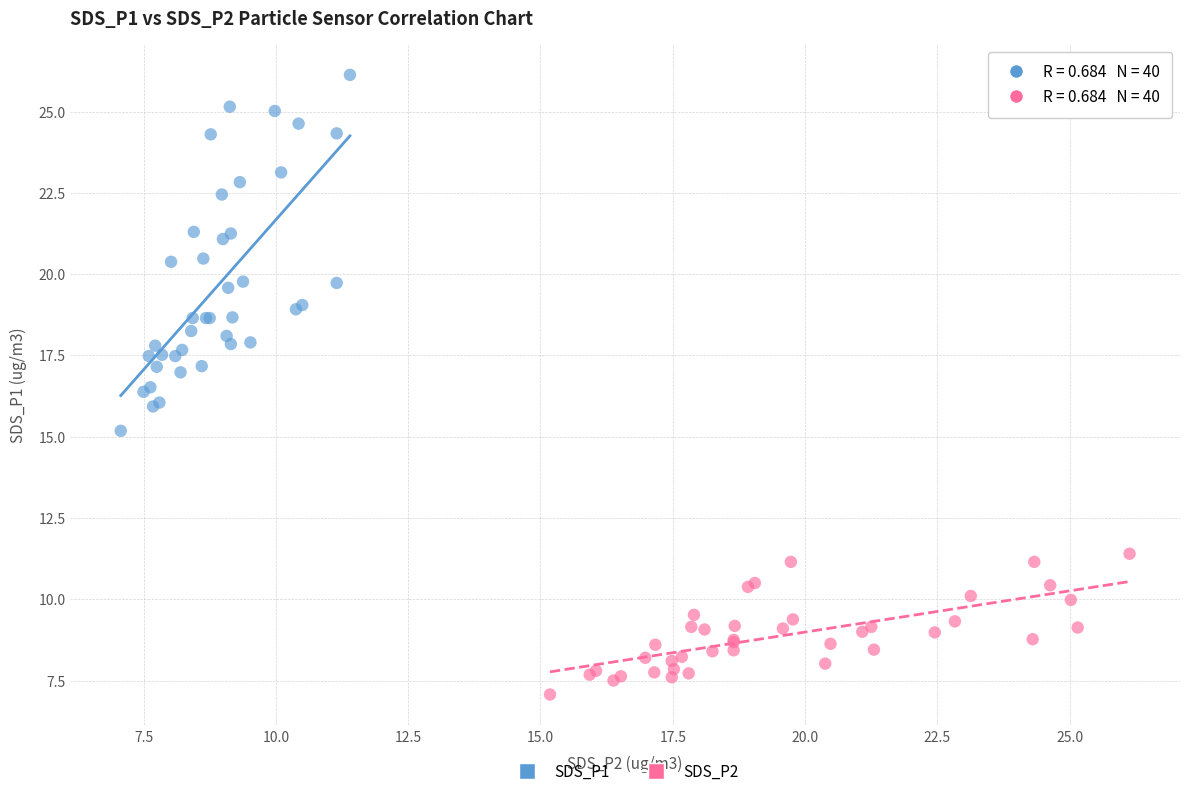

Which series reaches the maximum Y coordinate?

SDS_P1